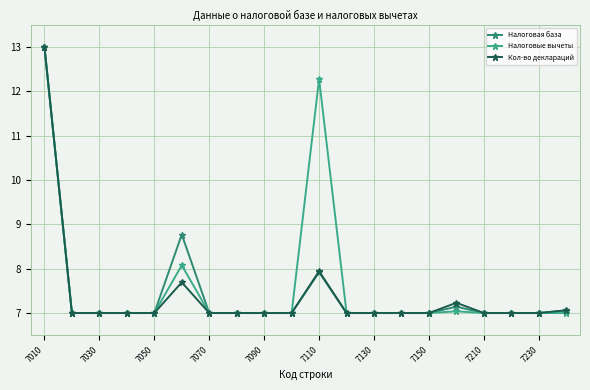

True or false: Кол-во деклараций has more than 0 points higher than both neighbors.

True